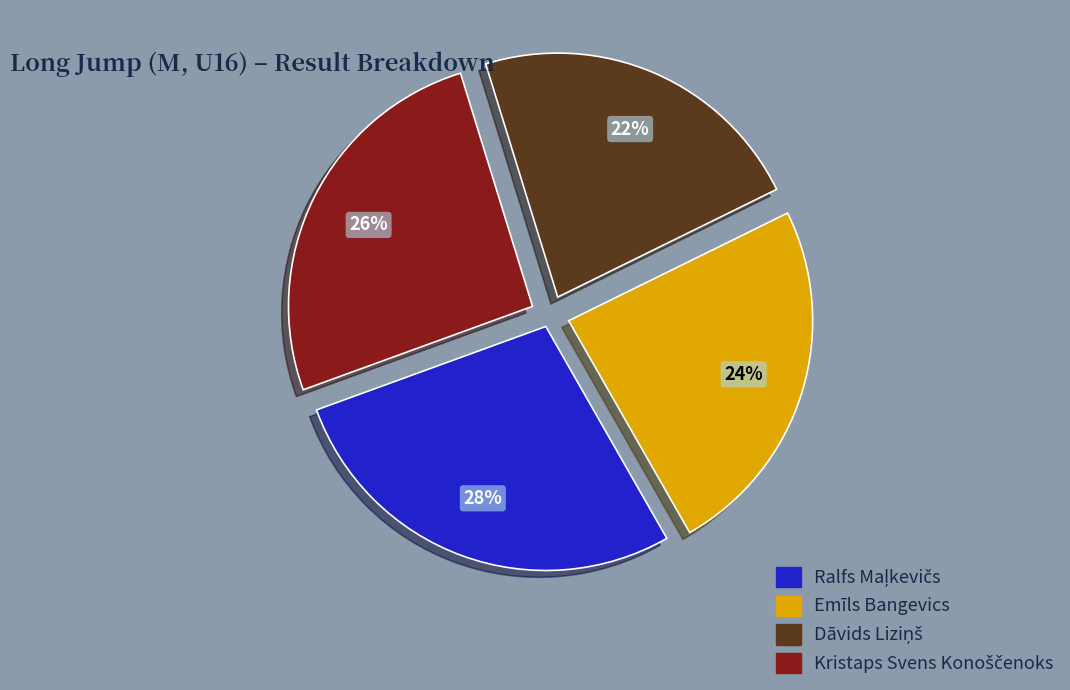

To the nearest percent, what is the average slice percentage?

25%